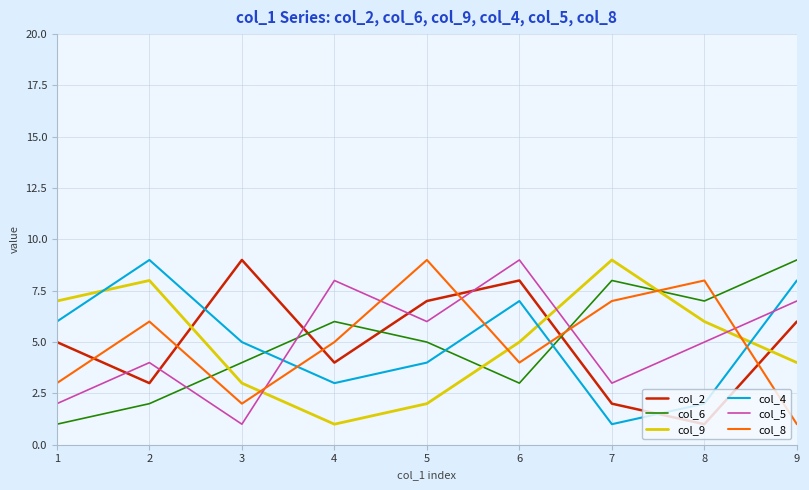

Which series changed the most between 3 and 8?

col_2